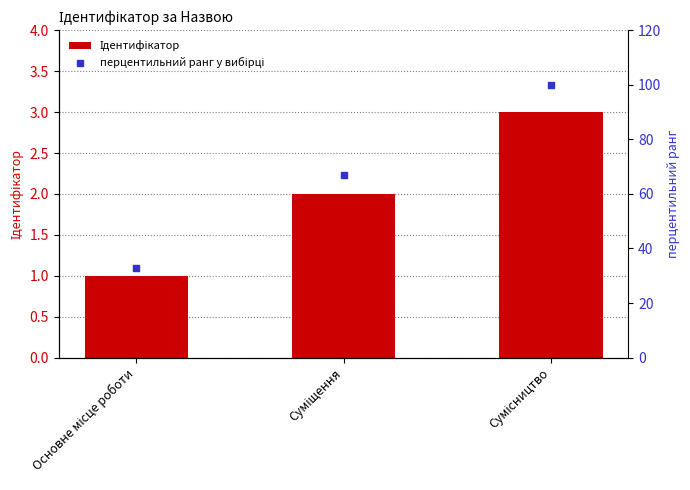

Is the value of перцентильний ранг у вибірці at Основне місце роботи greater than the value of Ідентифікатор at Основне місце роботи?

Yes